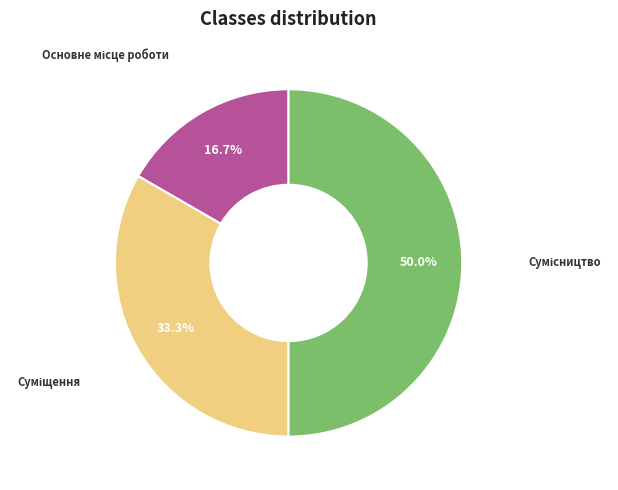

Is there any slice that represents more than half of the pie?

No